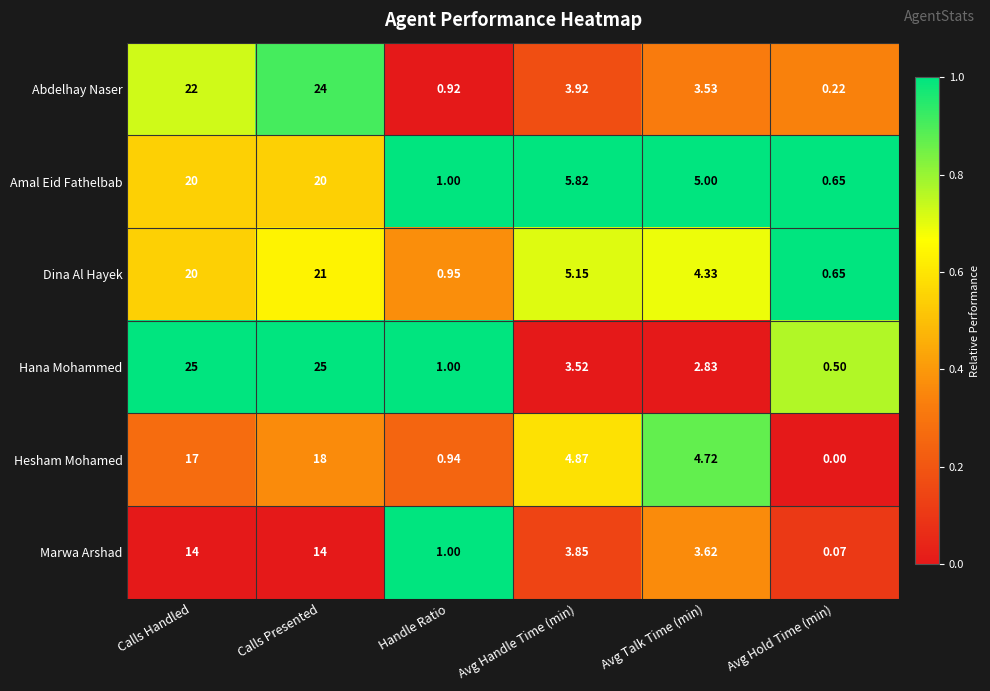

Rank the series at Calls Presented from highest to lowest value.

Hana Mohammed, Abdelhay Naser, Dina Al Hayek, Amal Eid Fathelbab, Hesham Mohamed, Marwa Arshad